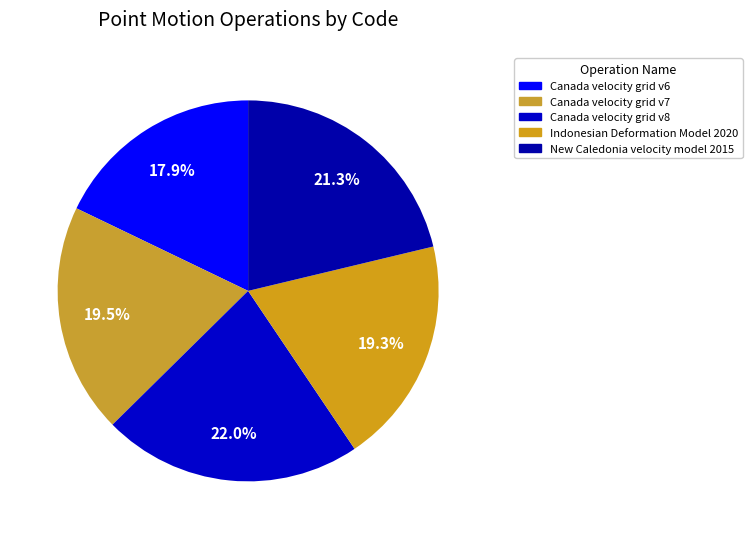

Combined, what portion of the pie is Canada velocity grid v7 and Canada velocity grid v6?

37.4%